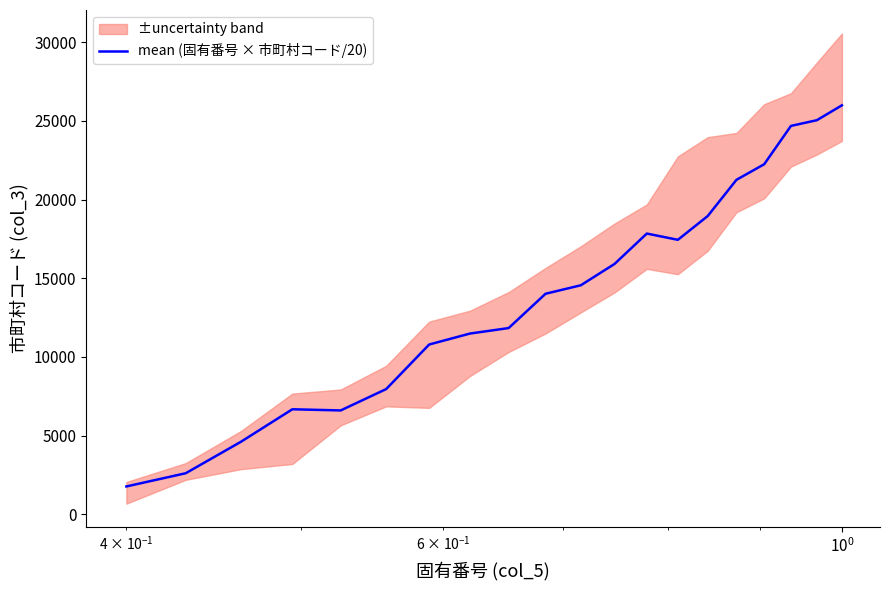

Reading left to right, transcribe all the data shown in this chart.

1761.7	2601.9	4599.2	6669.3	6595.6	7952.8	10786.8	11483.0	11832.9	14014.3	14552.4	15907.7	17841.3	17443.4	18954.1	21258.1	22248.5	24686.4	25048.3	25994.9